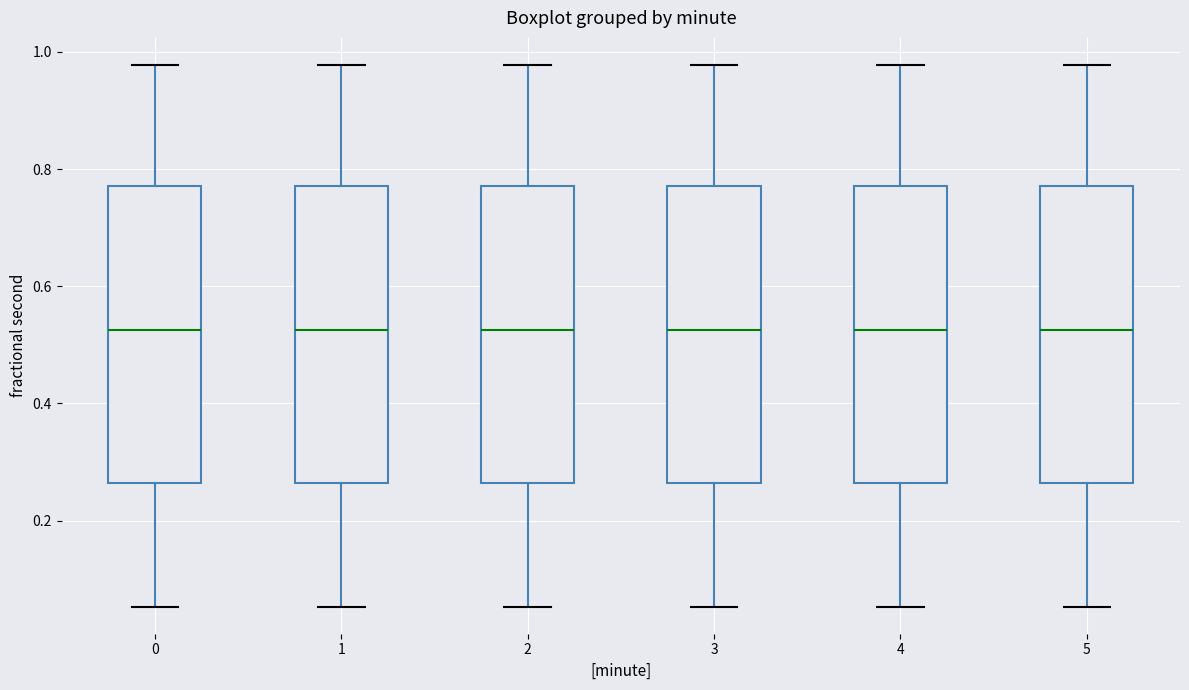

Reading left to right, read every box against the y-axis: the position of its median line, the range the box covers, and the ends of its whiskers. The values are not printed on the chart, so give them approximately, as read against the axis.

0: median 0.52, box 0.26 to 0.78, whiskers 0.06 to 0.98
1: median 0.52, box 0.26 to 0.78, whiskers 0.06 to 0.98
2: median 0.52, box 0.26 to 0.78, whiskers 0.06 to 0.98
3: median 0.52, box 0.26 to 0.78, whiskers 0.06 to 0.98
4: median 0.52, box 0.26 to 0.78, whiskers 0.06 to 0.98
5: median 0.52, box 0.26 to 0.78, whiskers 0.06 to 0.98